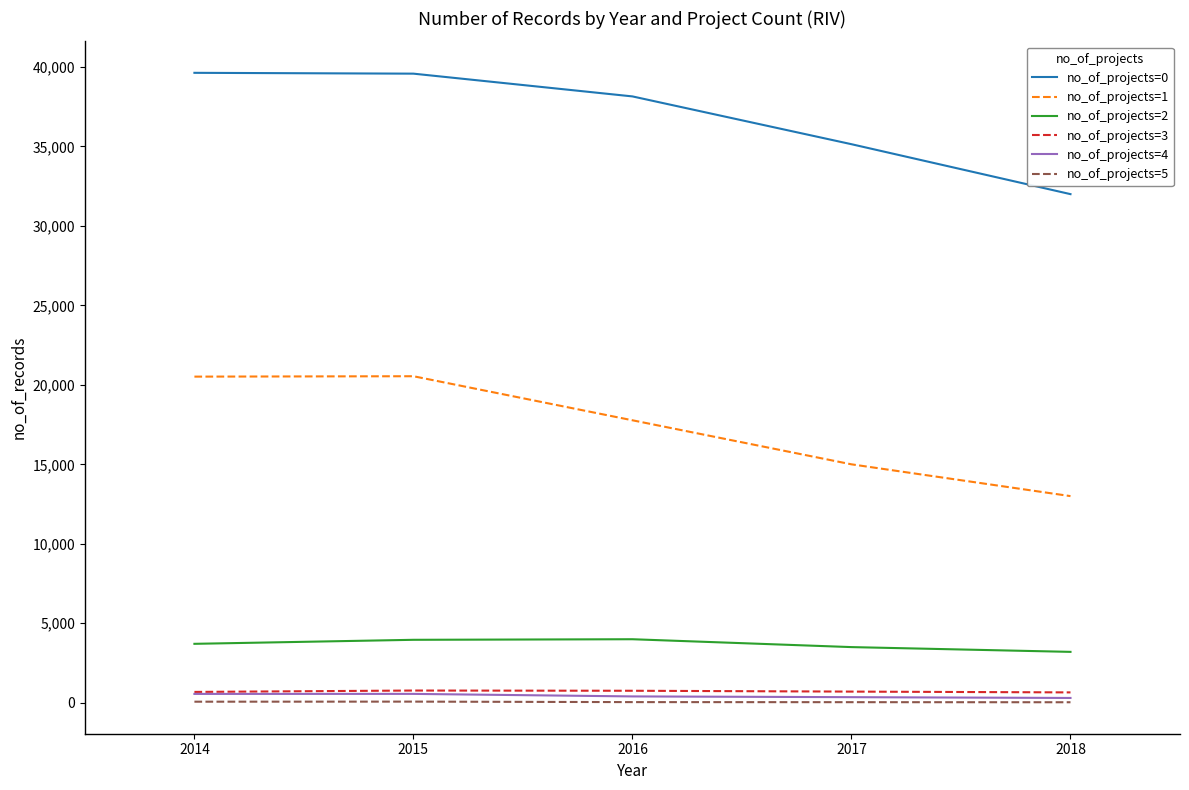

True or false: no_of_projects=1 has a value of 17771 at 2016.

True